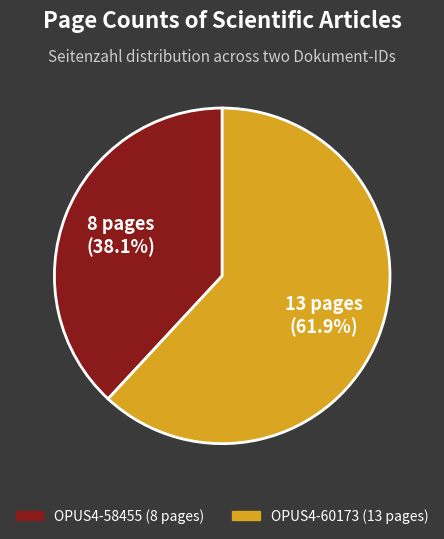

What percentage is NOT represented by OPUS4-60173?

38.1%